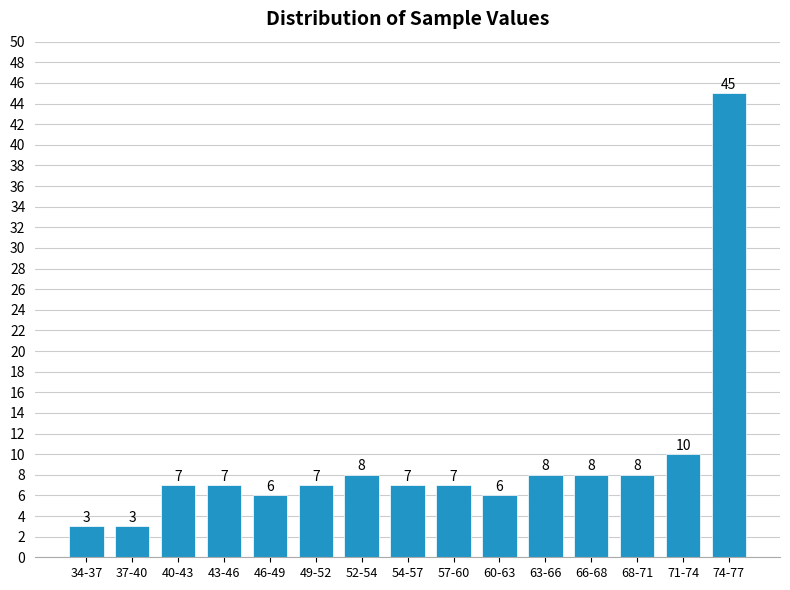

Reading left to right, extract all data points from this chart.

3	3	7	7	6	7	8	7	7	6	8	8	8	10	45